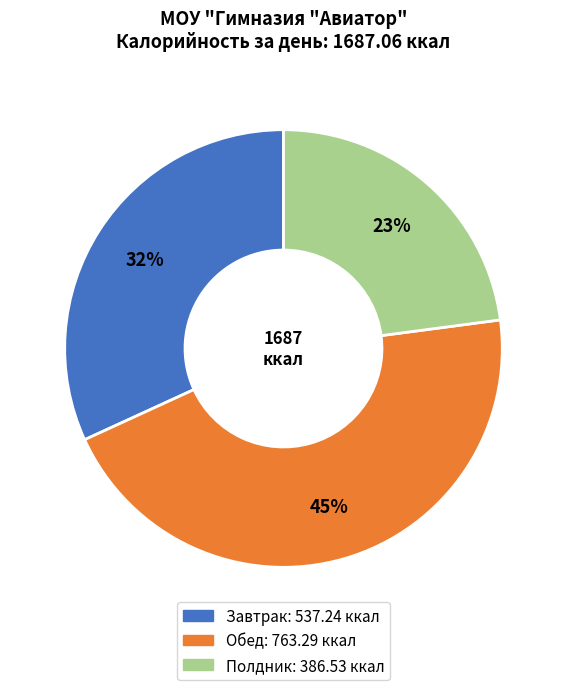

To the nearest percent, what is the difference between the Обед and Полдник slice percentages?

22%